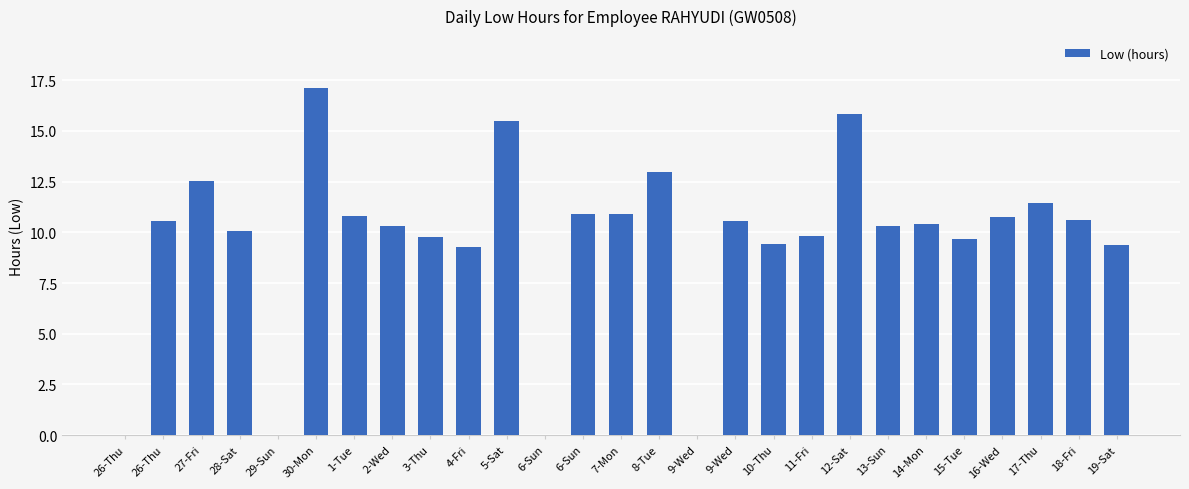

Rank the categories by value from lowest to highest.

26-Thu, 29-Sun, 6-Sun, 9-Wed, 4-Fri, 19-Sat, 10-Thu, 15-Tue, 3-Thu, 11-Fri, 28-Sat, 2-Wed, 13-Sun, 14-Mon, 9-Wed, 26-Thu, 18-Fri, 16-Wed, 1-Tue, 6-Sun, 7-Mon, 17-Thu, 27-Fri, 8-Tue, 5-Sat, 12-Sat, 30-Mon